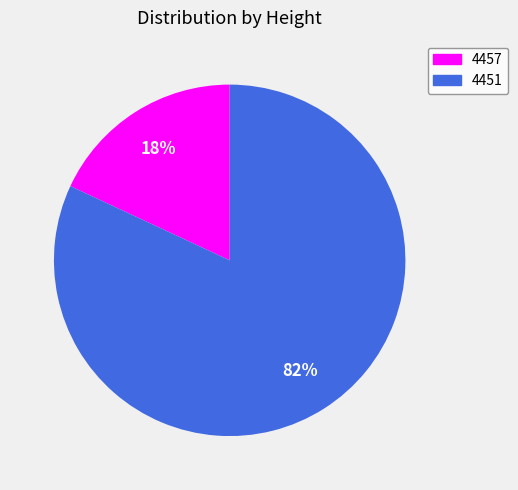

To the nearest percent, what percentage of the pie is 4451?

82%